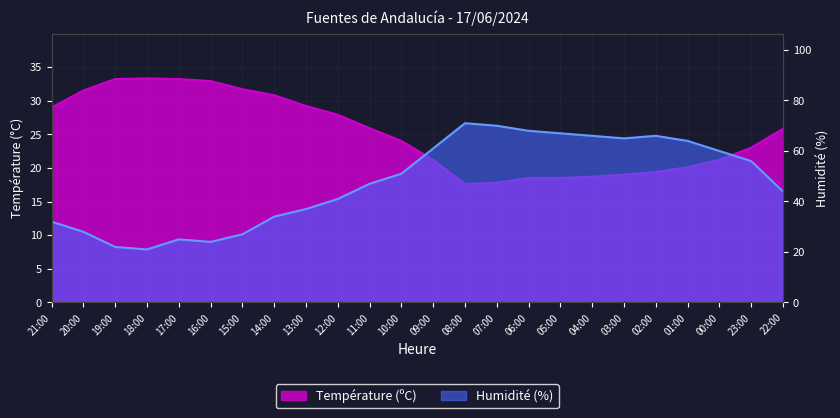

The value of Humidité (%) at 21:00 is 32.0. True or false?

True